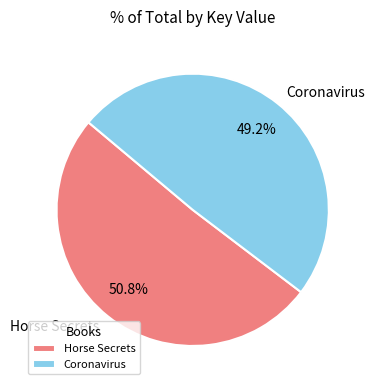

Does any single category account for the majority?

Yes